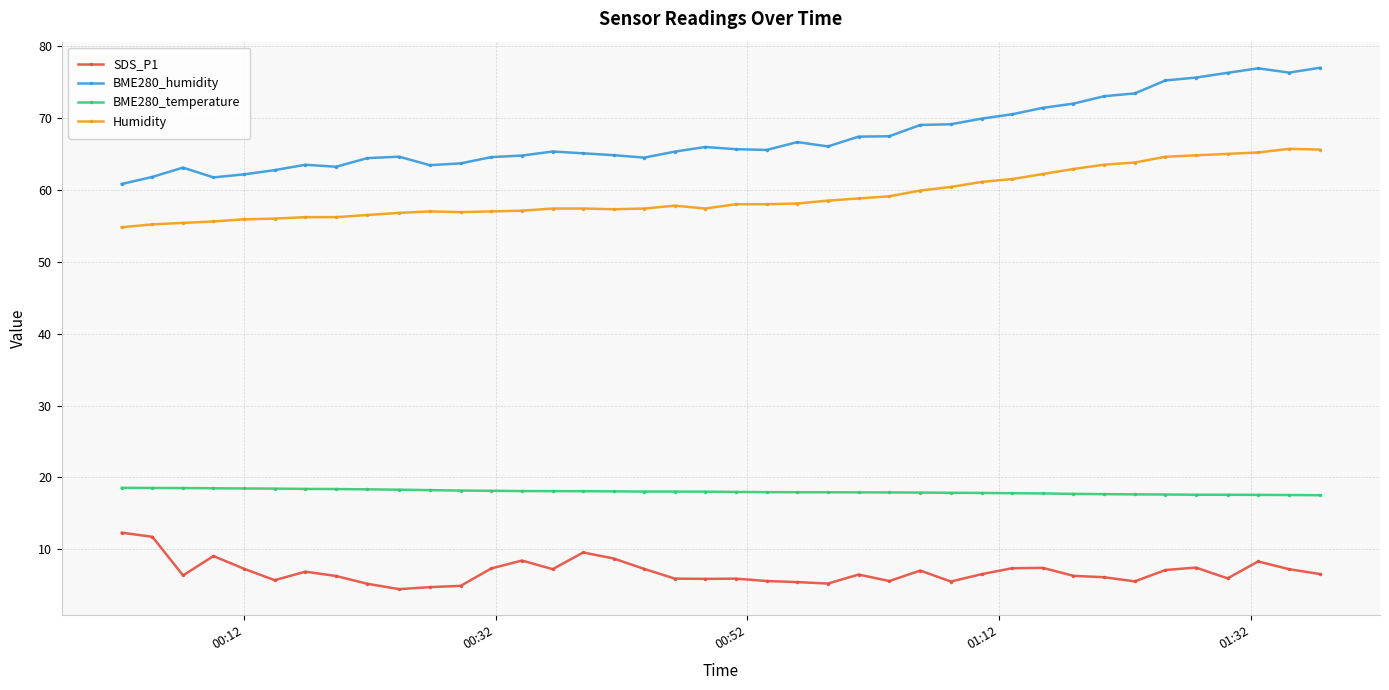

What is the difference between the maximum and minimum values in the Humidity series?

10.9